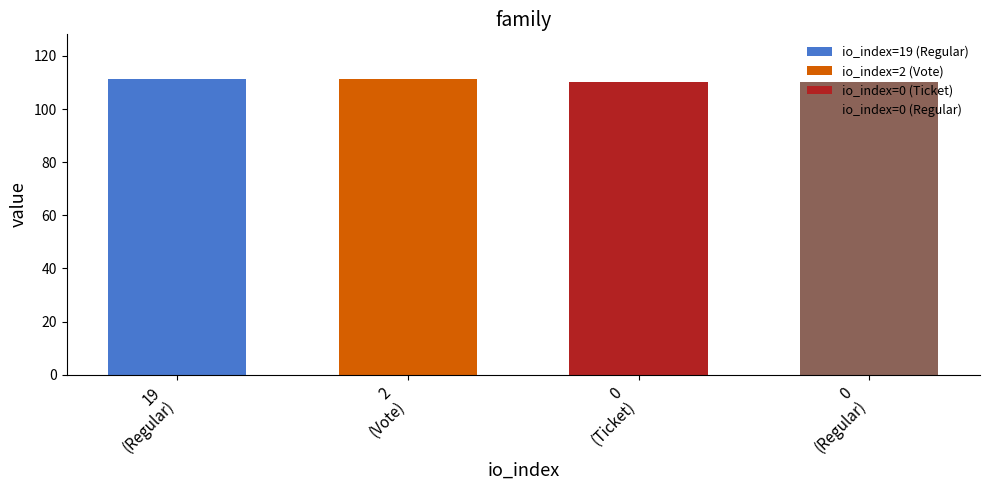

Read the value at 2.

111.4